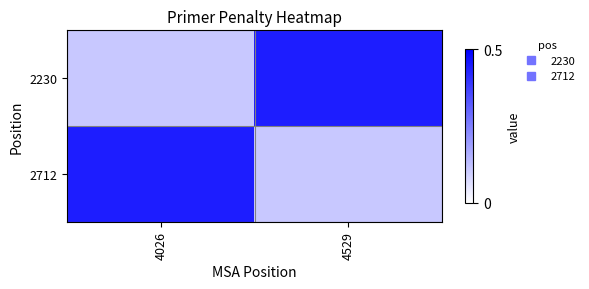

Which has a higher value, 4026 or 4529?

4529